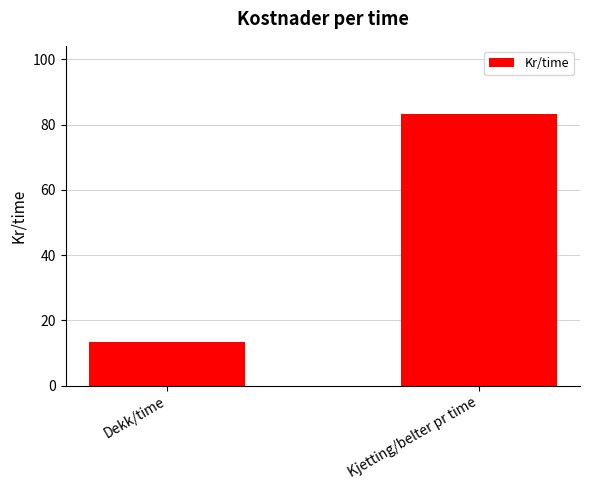

Which label corresponds to the smallest value in the chart?

Dekk/time